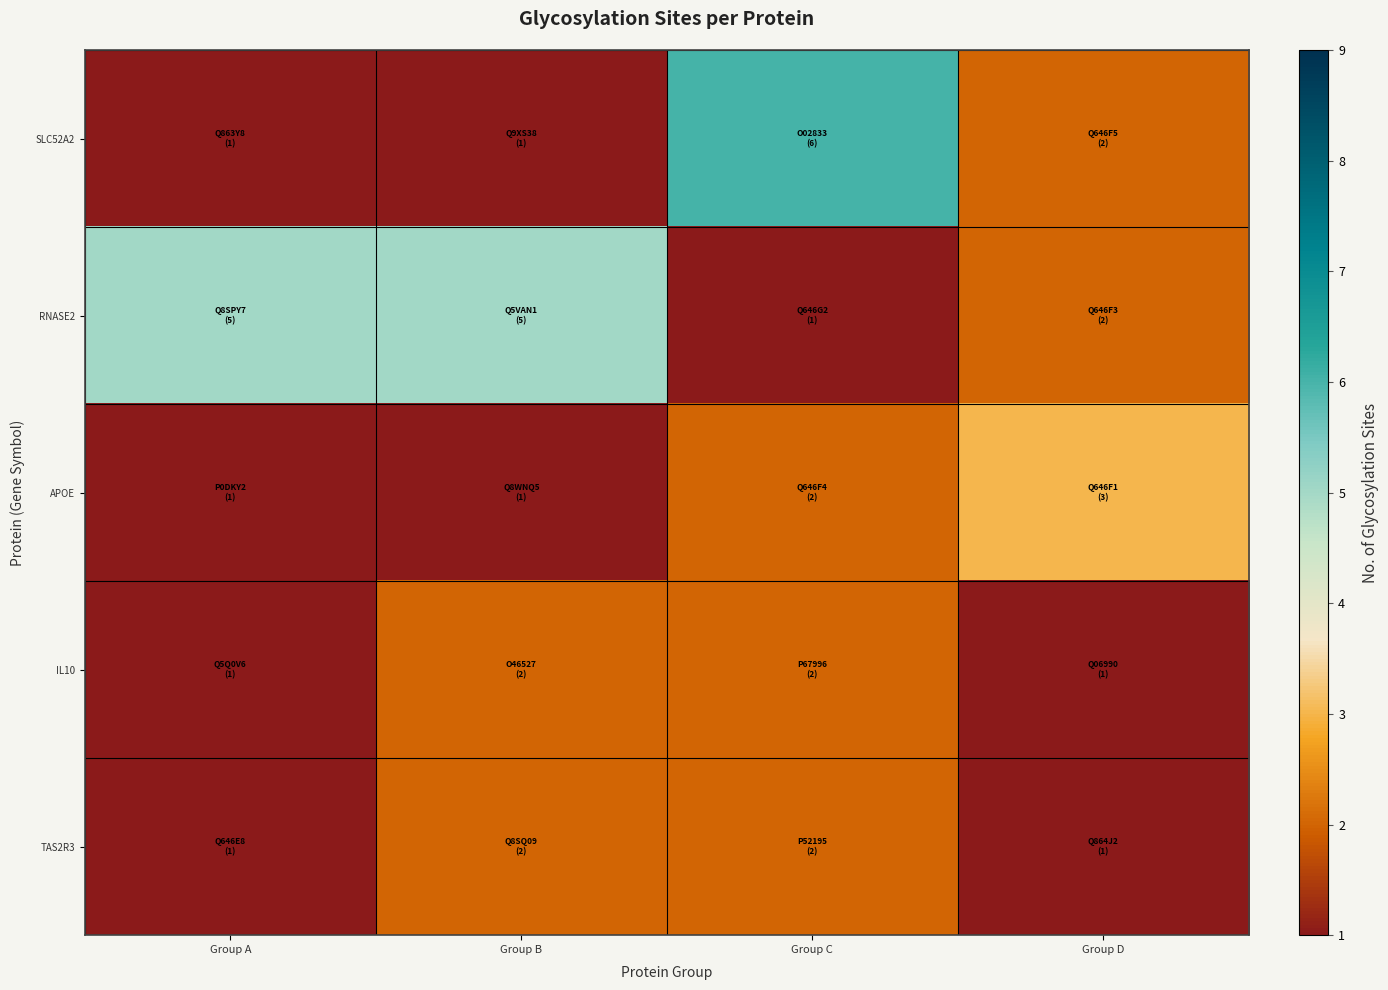

Reading left to right, list all the values displayed in this chart.

SLC52A2: Group A=1	Group B=1	Group C=6	Group D=2
RNASE2: Group A=5	Group B=5	Group C=1	Group D=2
APOE: Group A=1	Group B=1	Group C=2	Group D=3
IL10: Group A=1	Group B=2	Group C=2	Group D=1
TAS2R3: Group A=1	Group B=2	Group C=2	Group D=1